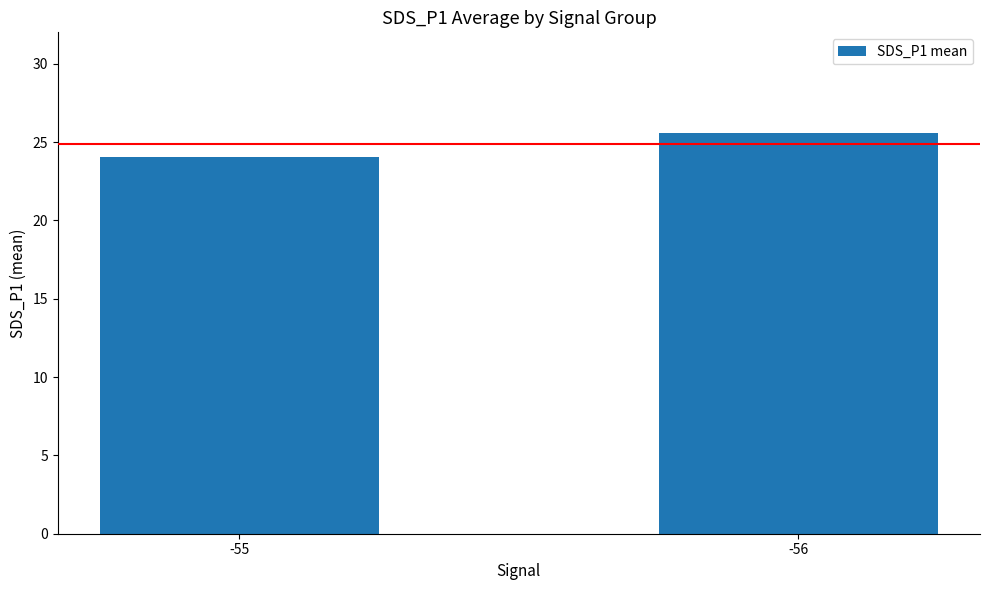

Read the value at -56.

25.6